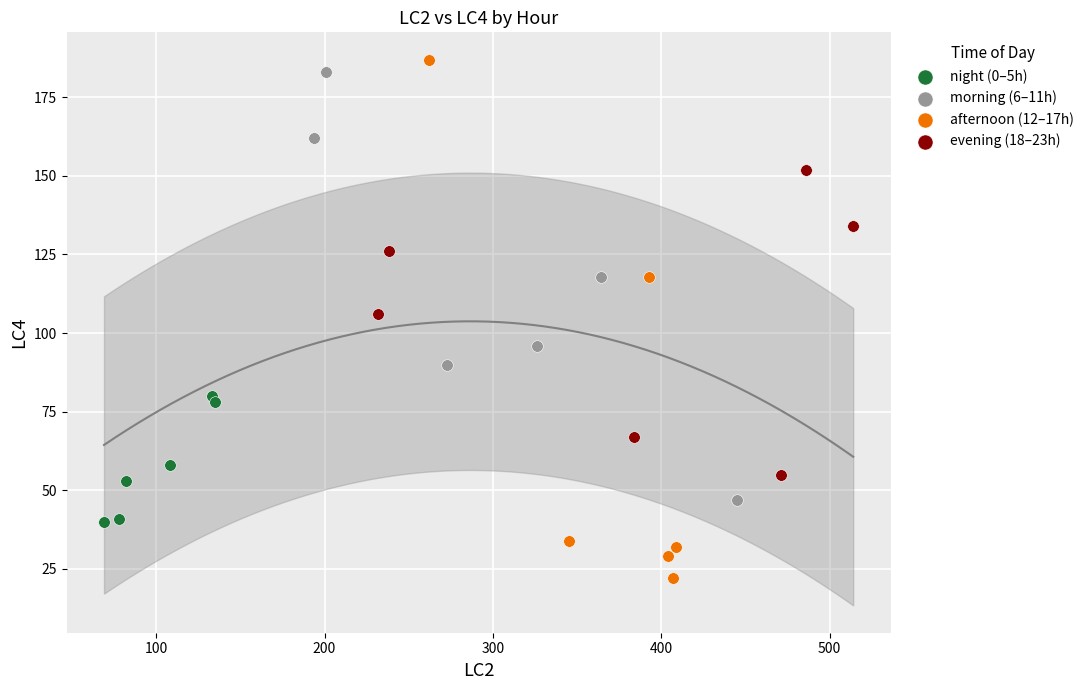

Which series has the largest Y range (max minus min)?

afternoon (12–17h)